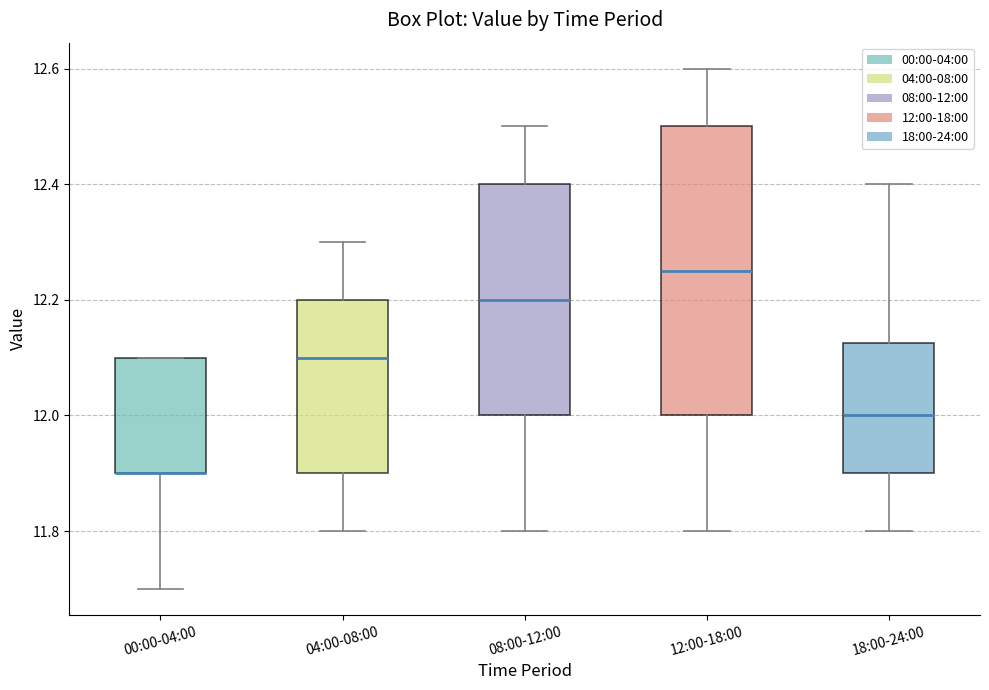

Reading left to right, read every box against the y-axis: the position of its median line, the range the box covers, and the ends of its whiskers. The values are not printed on the chart, so give them approximately, as read against the axis.

00:00-04:00: median 11.90 (drawn on the box's lower edge), box 11.90 to 12.10, whiskers 11.70 to 12.10
04:00-08:00: median 12.10, box 11.90 to 12.20, whiskers 11.80 to 12.30
08:00-12:00: median 12.20, box 12.00 to 12.40, whiskers 11.80 to 12.50
12:00-18:00: median 12.26, box 12.00 to 12.50, whiskers 11.80 to 12.60
18:00-24:00: median 12.00, box 11.90 to 12.12, whiskers 11.80 to 12.40